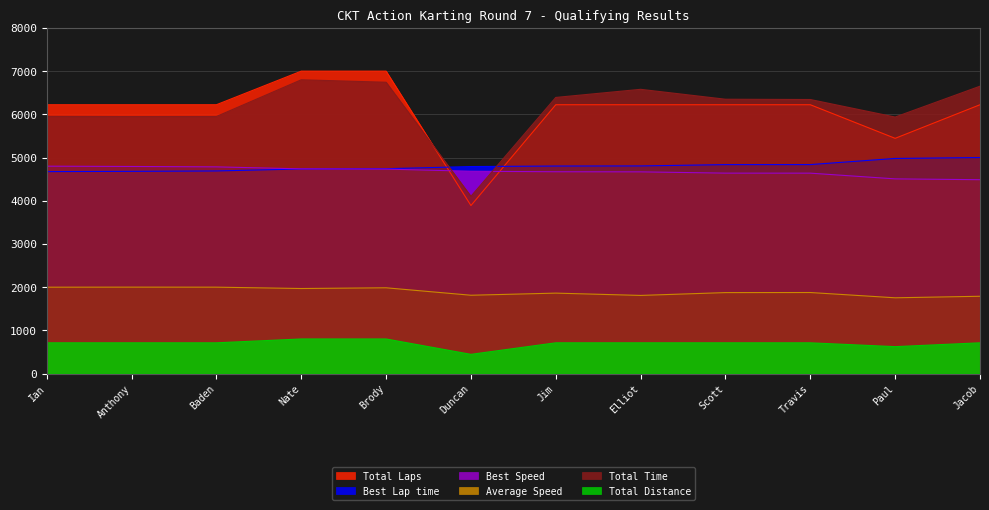

What are all the series names shown in the legend?

Total Laps, Best Lap time, Best Speed, Average Speed, Total Time, Total Distance